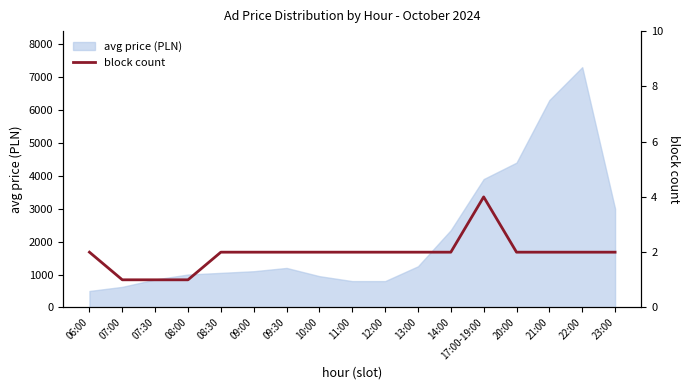

At which category does the chart reach its minimum across all series?

07:00